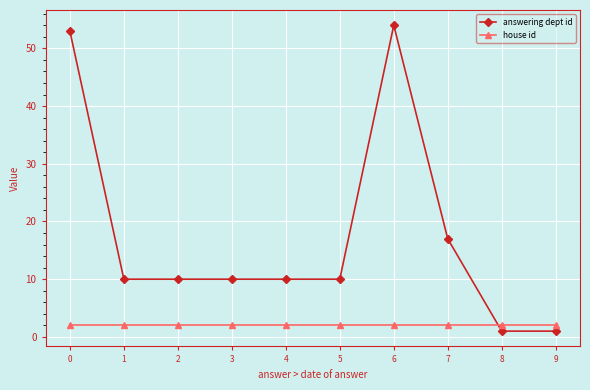

How many categories are shown in the chart?

10